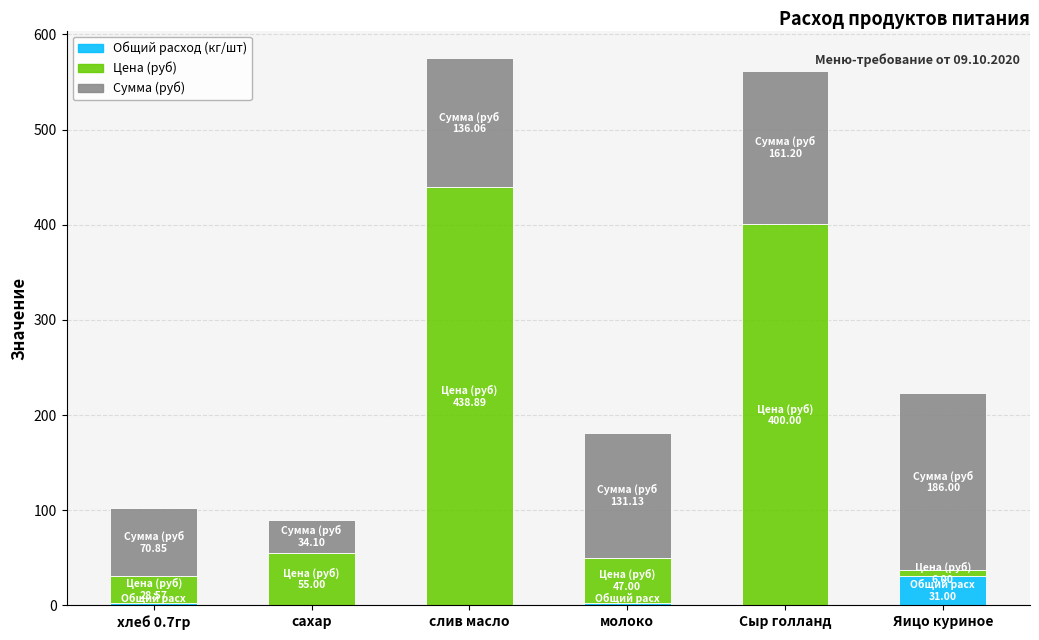

At which label does Общий расход (кг/шт) reach its peak?

Яицо куриное